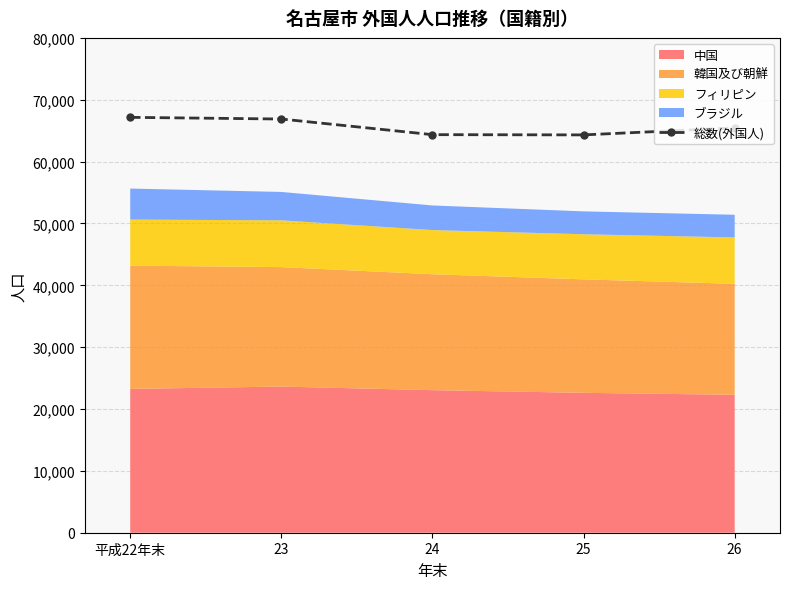

Reading left to right, extract all data points from this chart.

平成22年末=67154	23=66883	24=64355	25=64317	26=65449